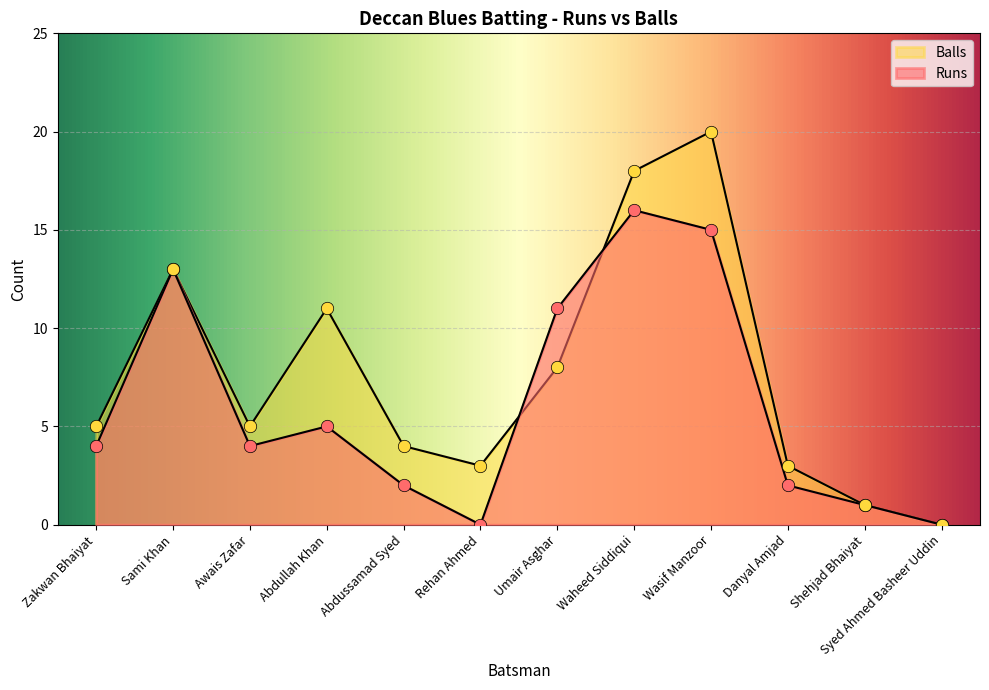

What is the total value across all series at Waheed Siddiqui?

34